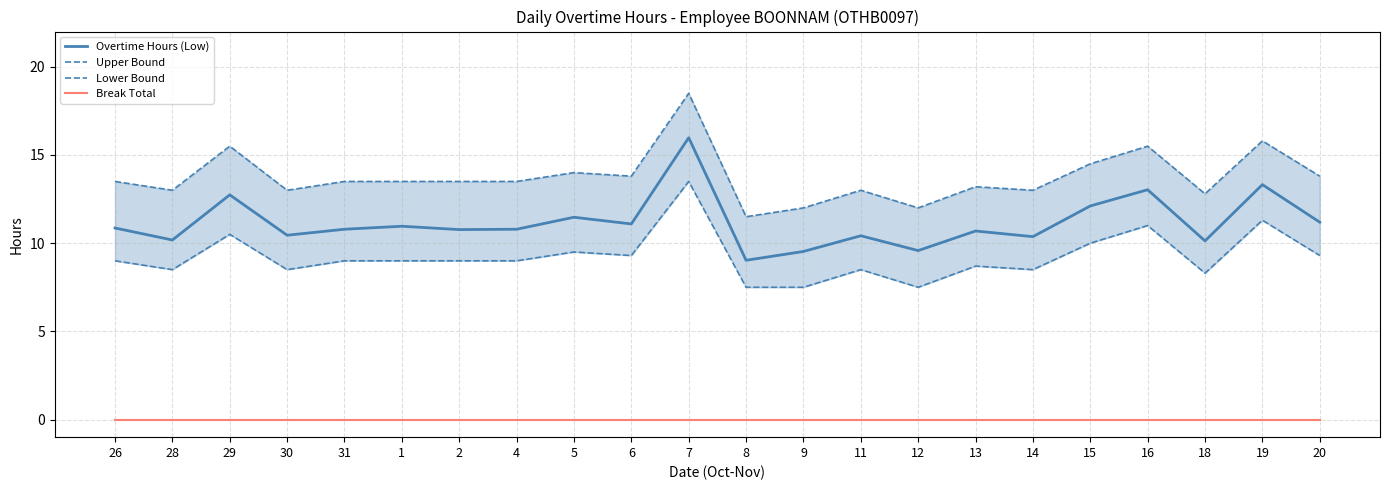

How many lines are shown in the chart?

4